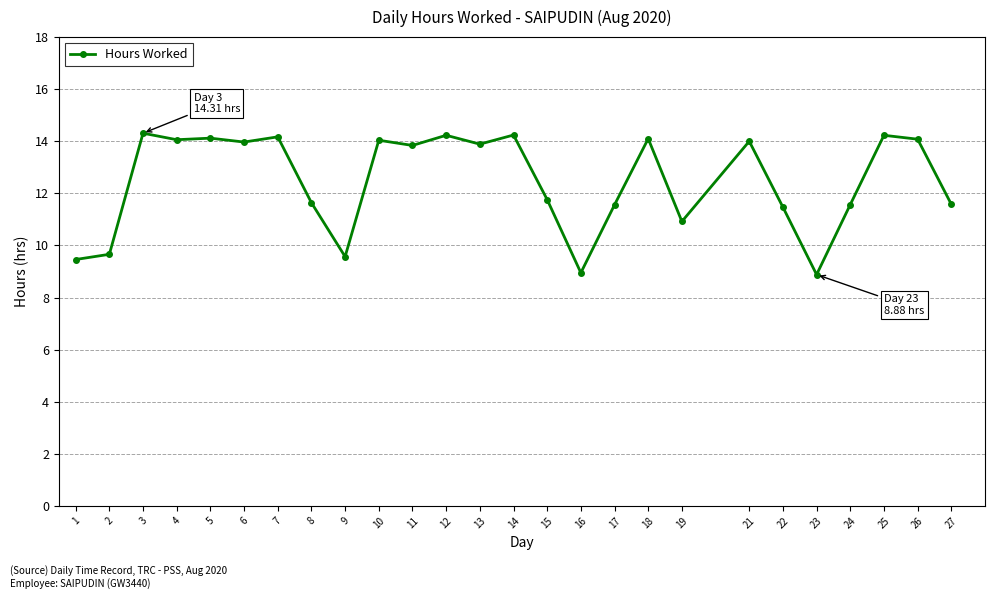

How many lines are shown in the chart?

1